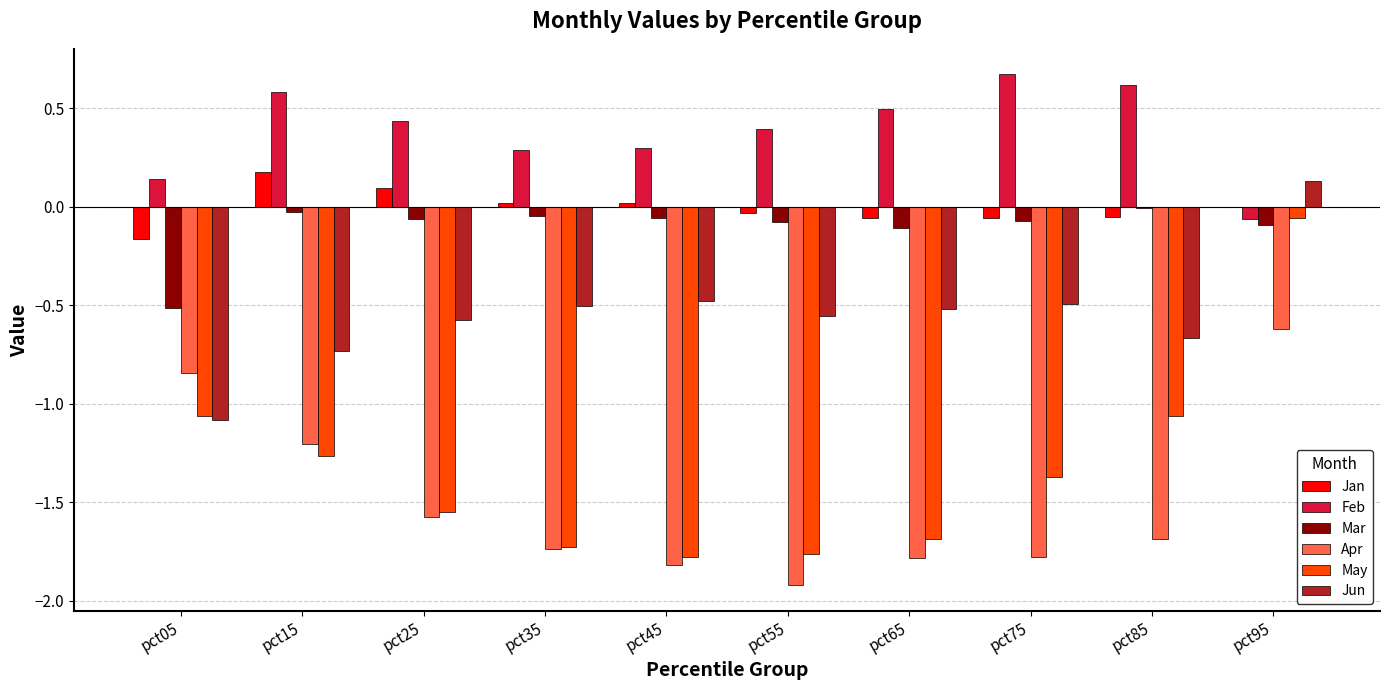

Which series changed the most between pct25 and pct85?

May